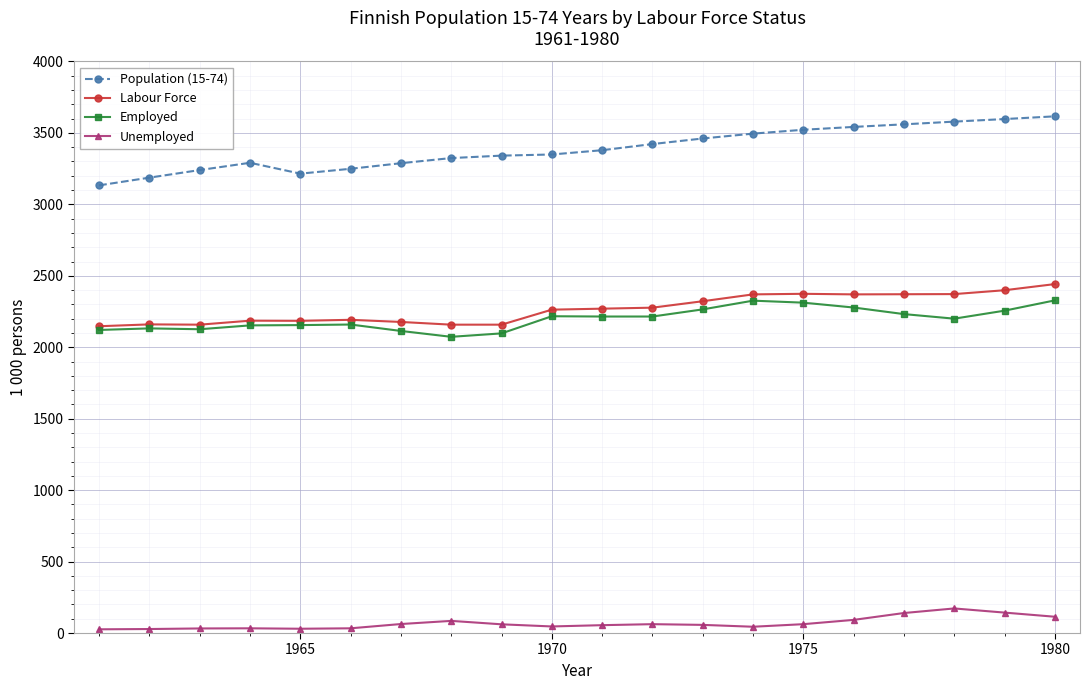

Rank the series by their maximum value, from lowest to highest.

Unemployed, Employed, Labour Force, Population (15-74)